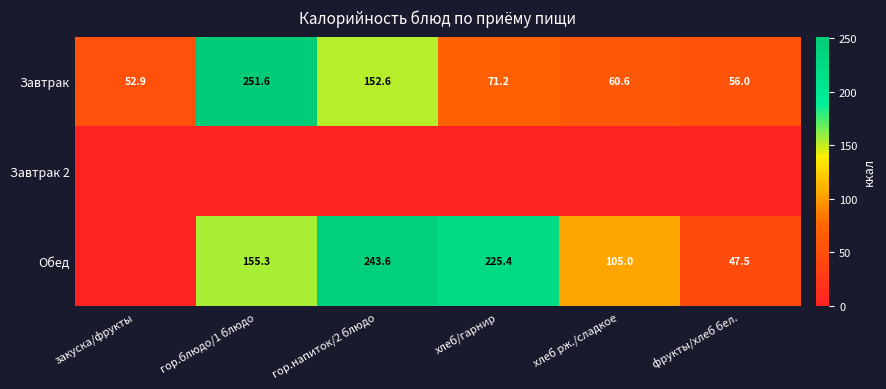

What is the difference between the highest and lowest values at хлеб рж./сладкое?

105.0